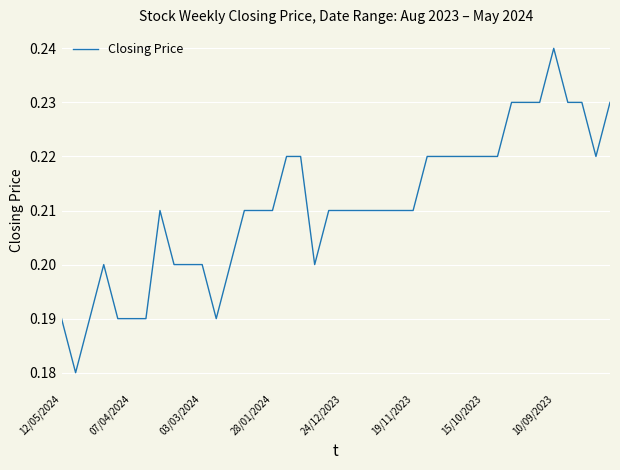

Does the chart display data point markers on the line(s)?

No